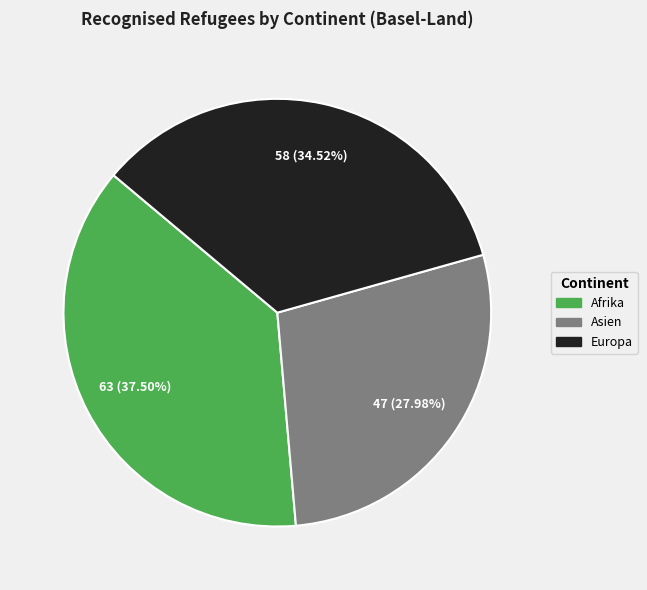

Which category has the smallest portion of the pie?

Asien